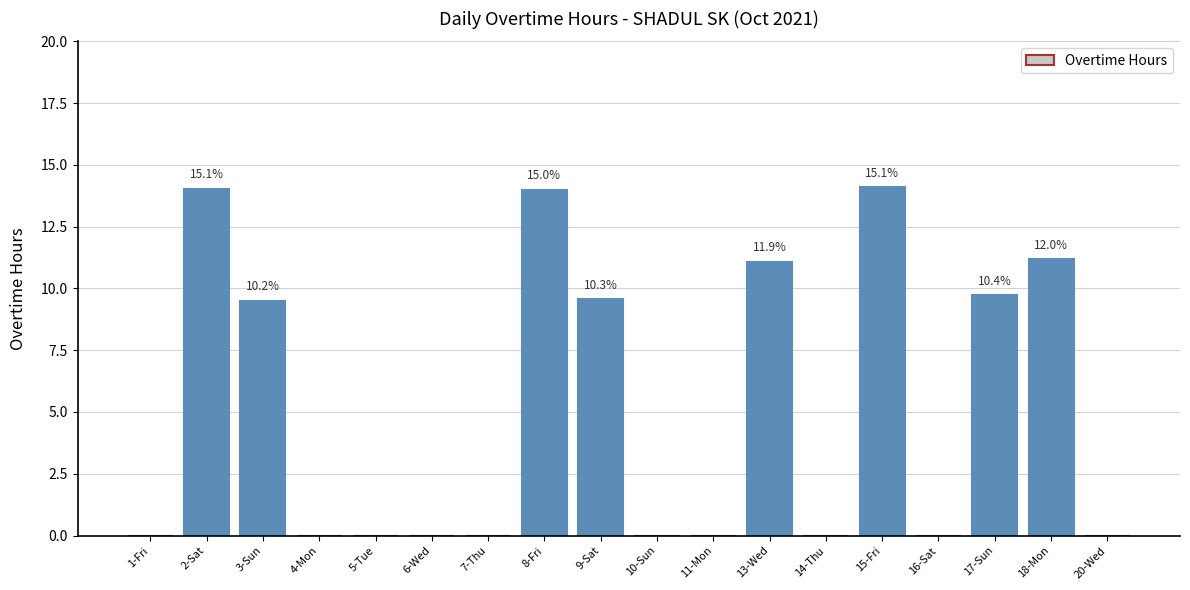

The value at 5-Tue is 7.2. True or false?

False